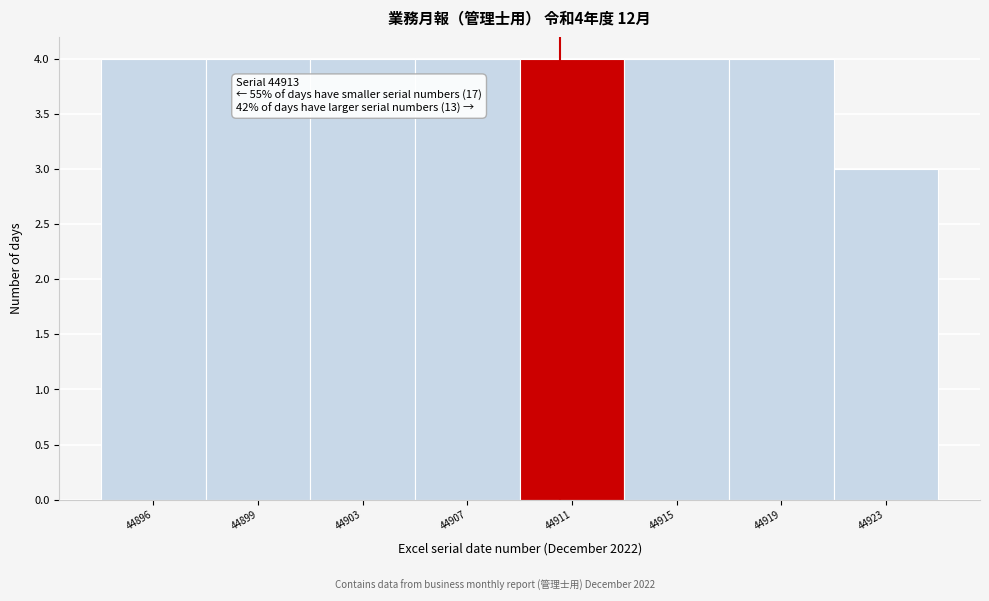

Reading left to right, transcribe all the data shown in this chart.

44896=4	44899=4	44903=4	44907=4	44911=4	44915=4	44919=4	44923=3